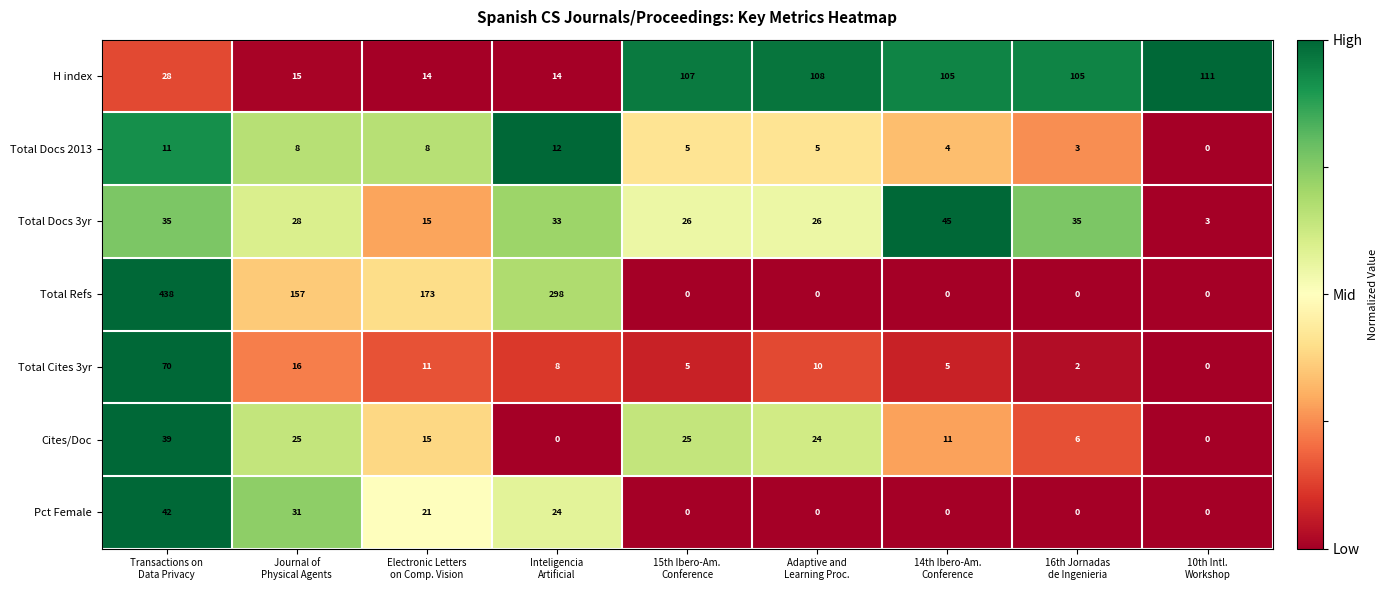

What is the difference between the maximum and minimum values in the Total Refs series?

438